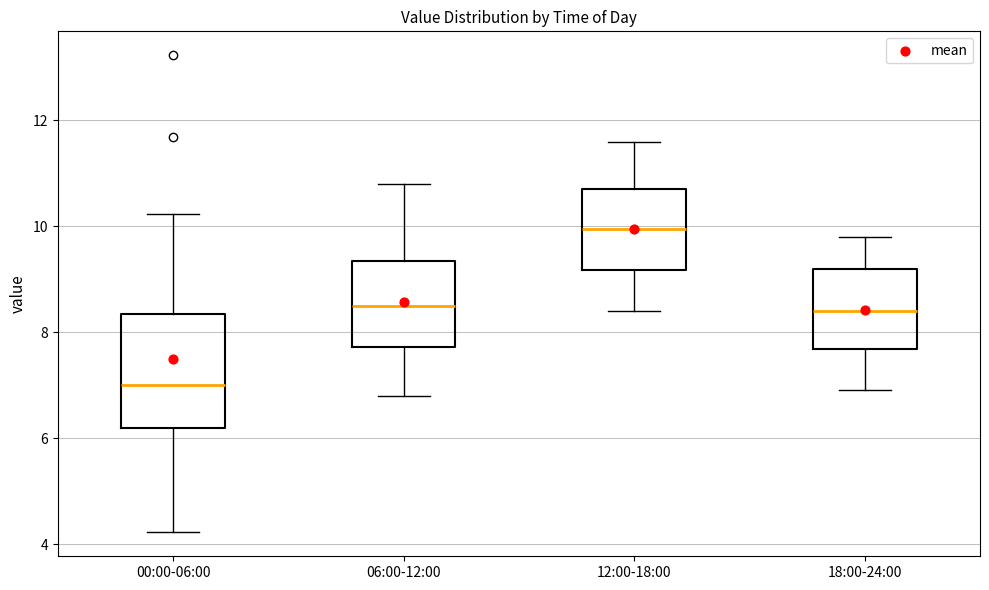

Which box has the lowest median line?

00:00-06:00